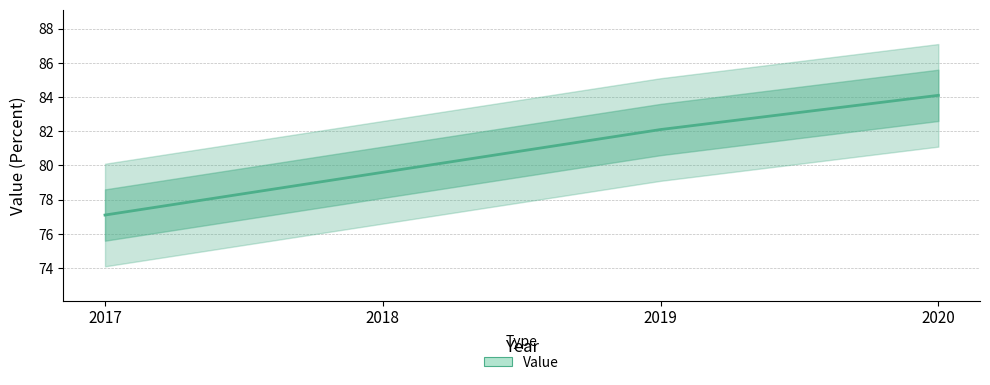

The value at 2019 is 82.1. True or false?

True